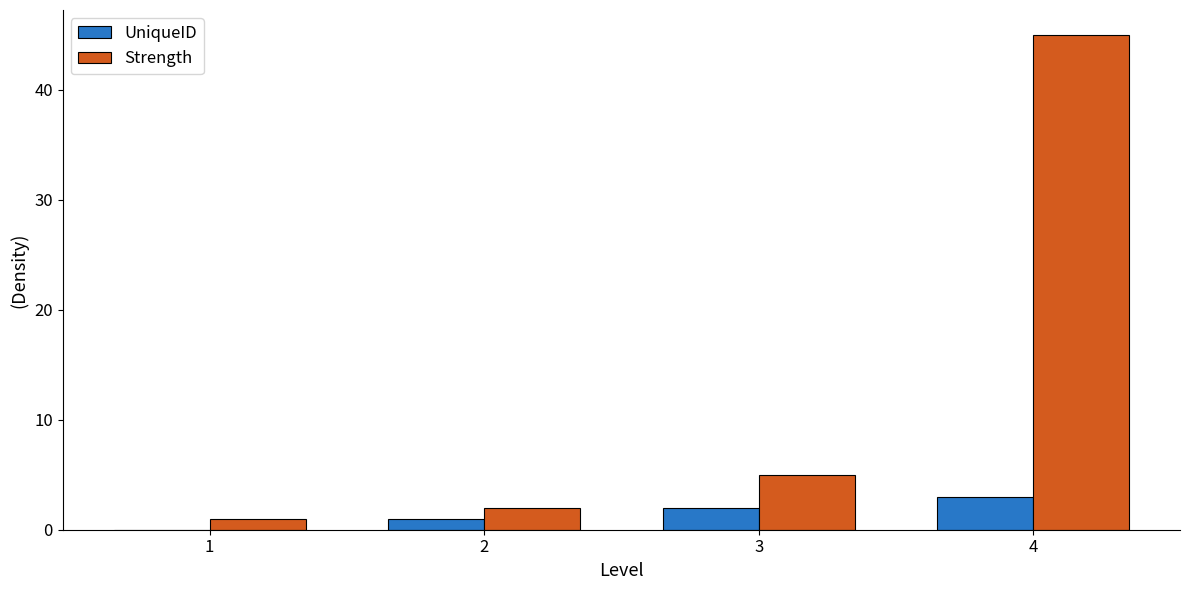

How many data points does each series have?

4